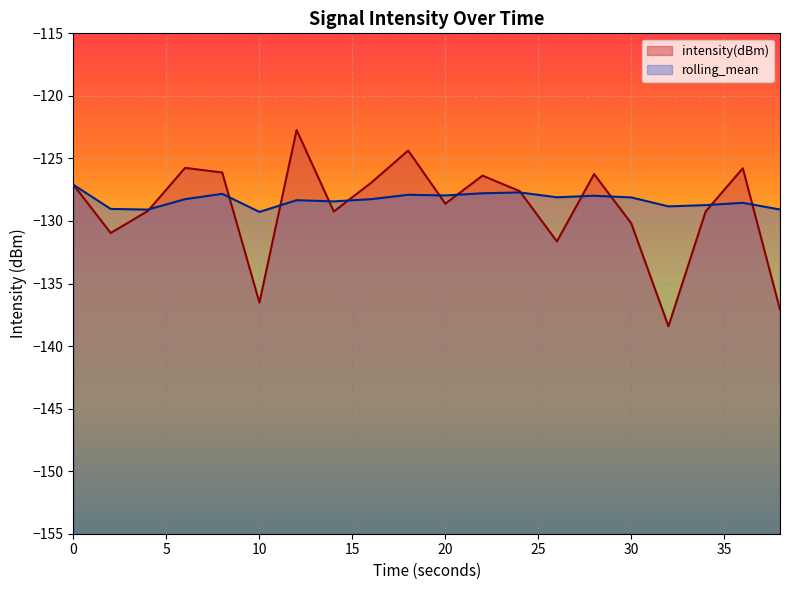

What is the sum of the intensity(dBm) values at 8 and 38?

-263.2